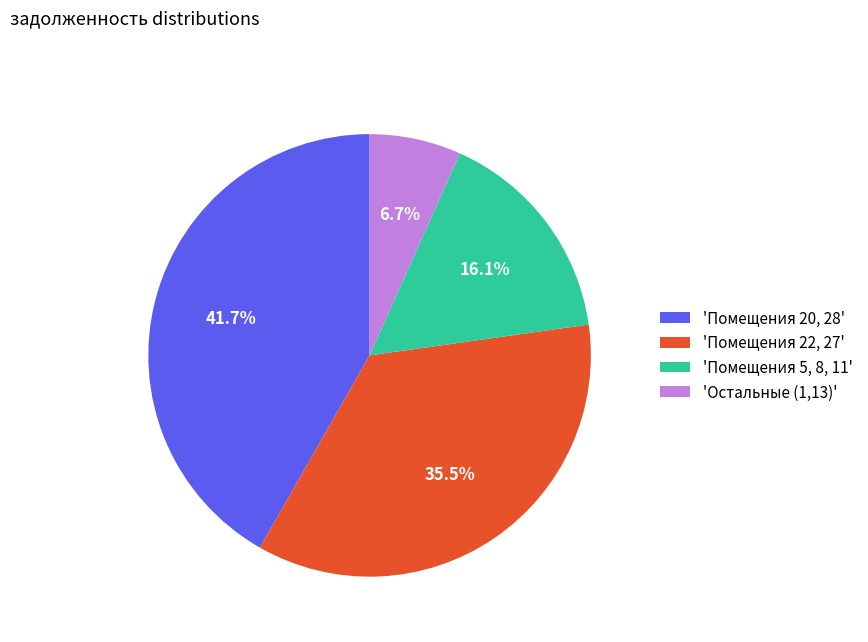

Which slice is the smallest?

'Остальные (1,13)'